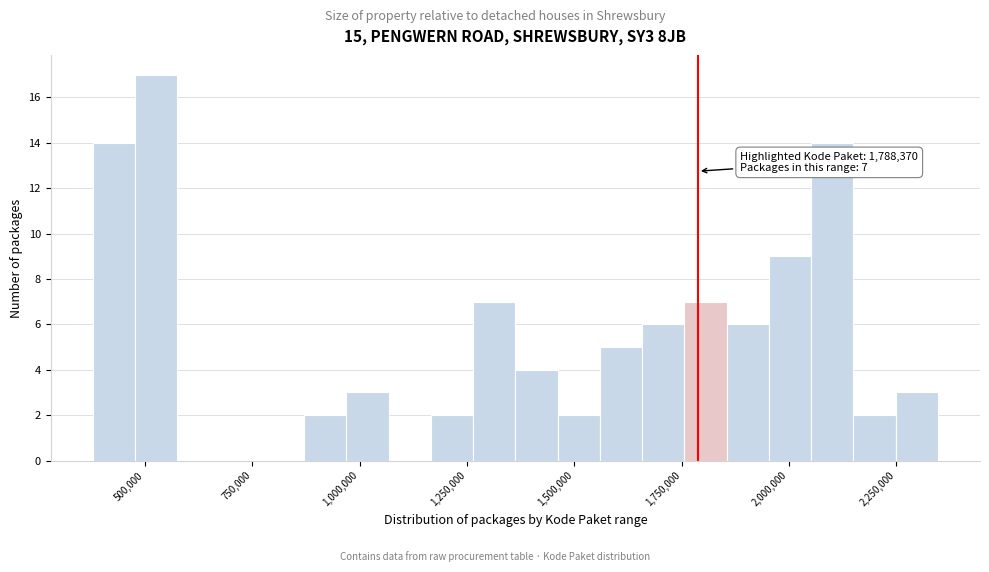

Around what value on the x-axis is the tallest bar? Give the approximate position of its centre, as read against the axis.

550000